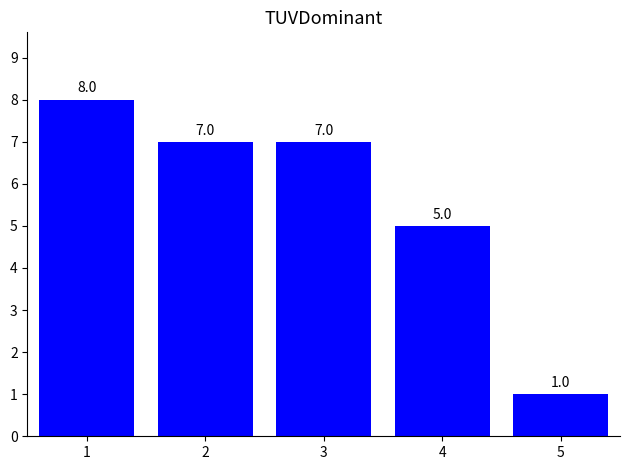

What is the sum of all values?

28